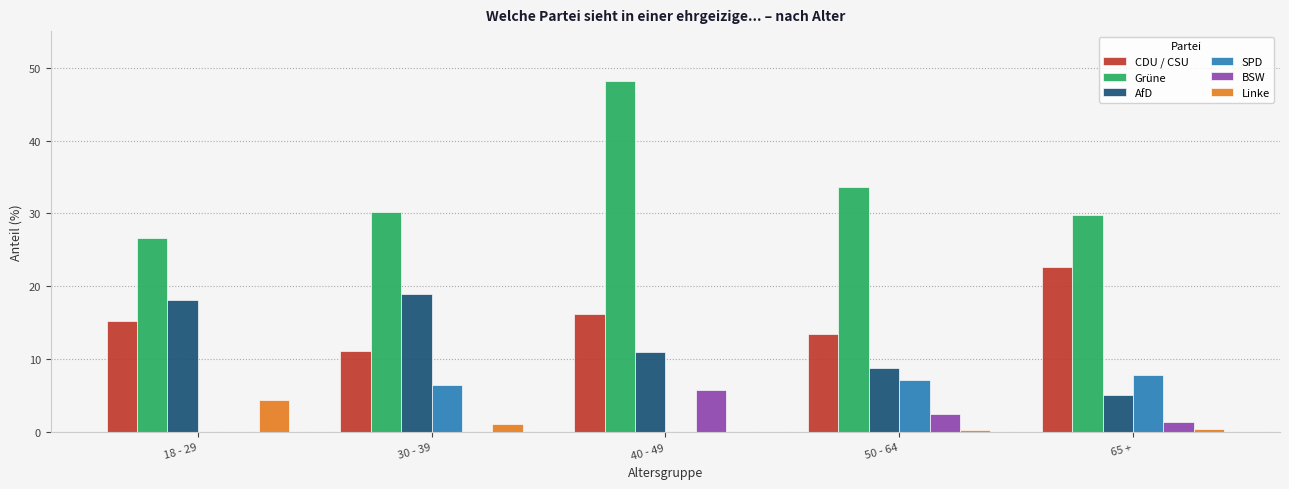

The CDU / CSU series shows 11.2 at 30 - 39. True or false?

True